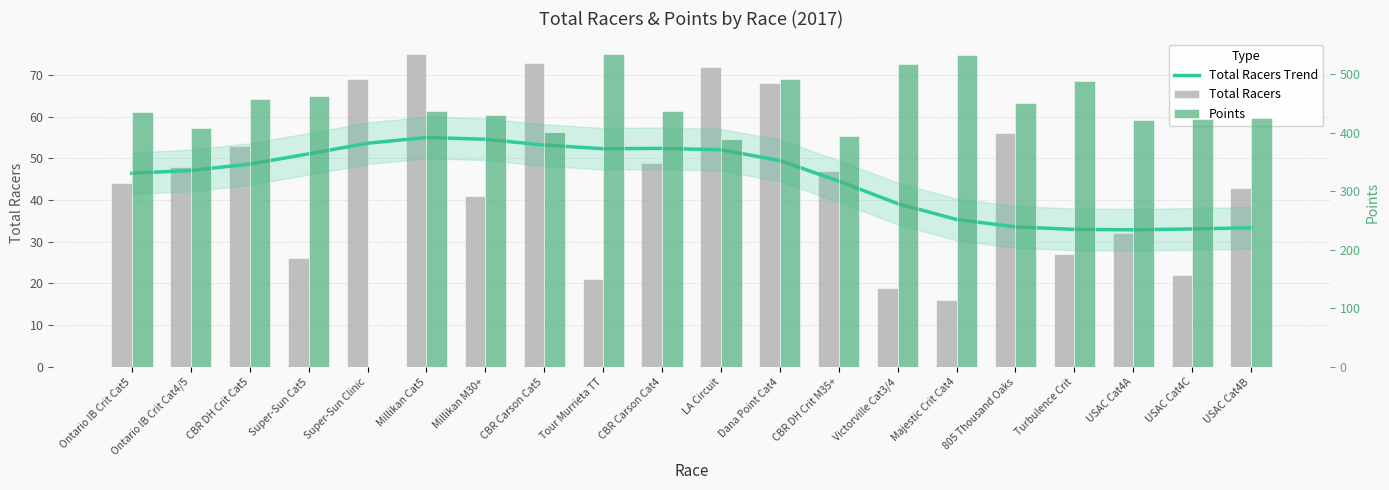

How many categories are shown in the chart?

20